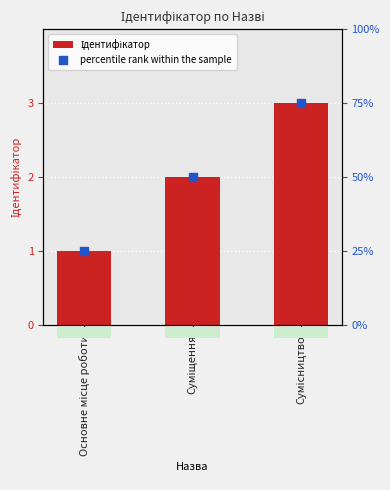

Which series has the largest total across all categories?

Ідентифікатор